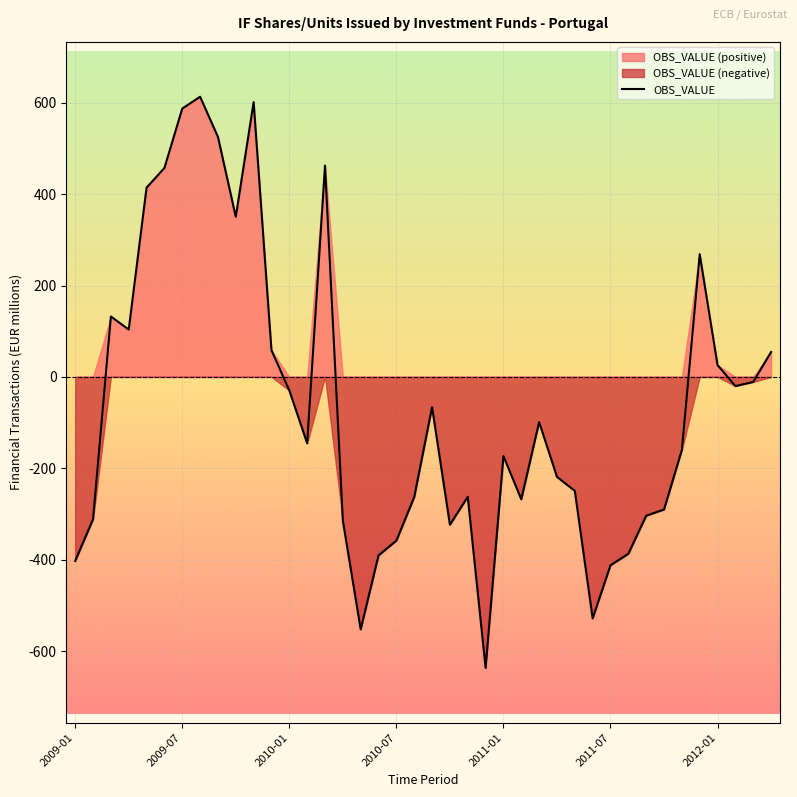

What is the change in value from 9 to 25?

-618.2